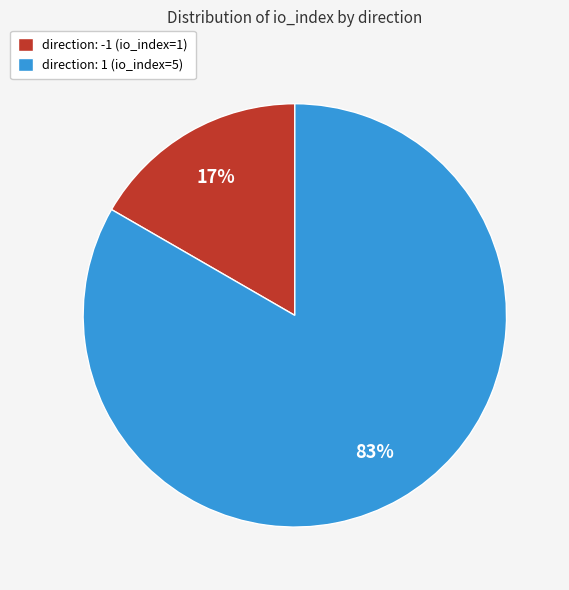

Rank the categories by value from highest to lowest.

direction: 1 (io_index=5), direction: -1 (io_index=1)